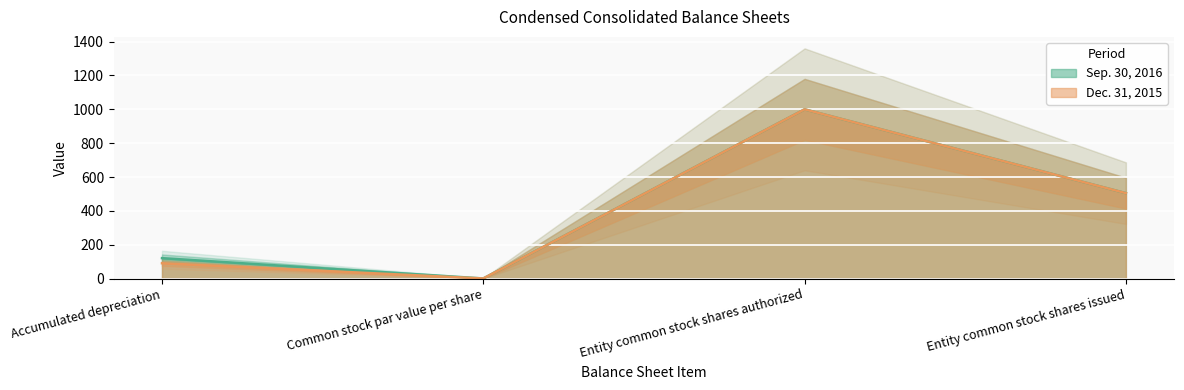

True or false: Dec. 31, 2015 and Sep. 30, 2016 cross at least once.

False